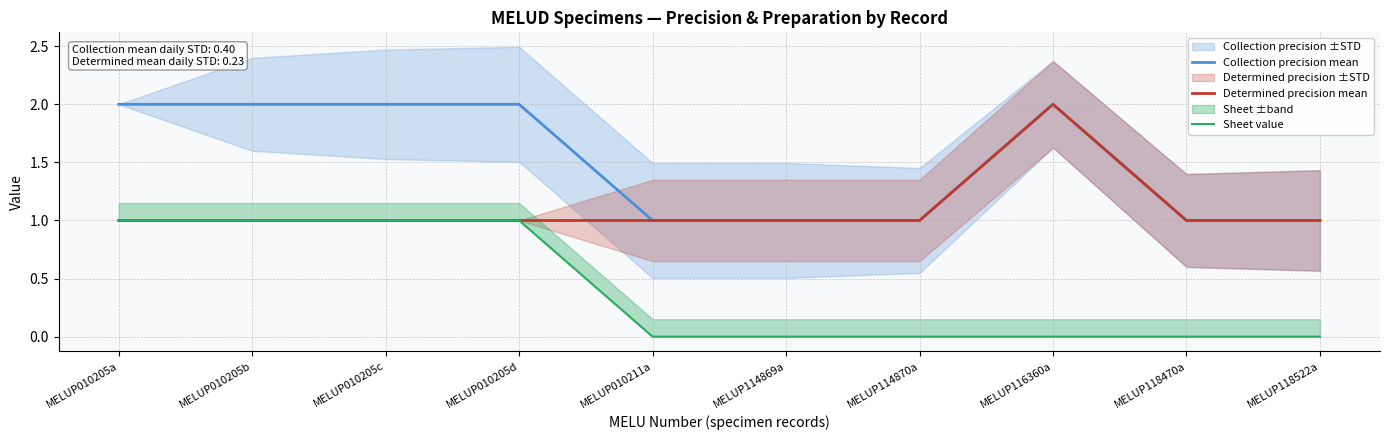

Which series has the largest total across all categories?

Collection precision mean